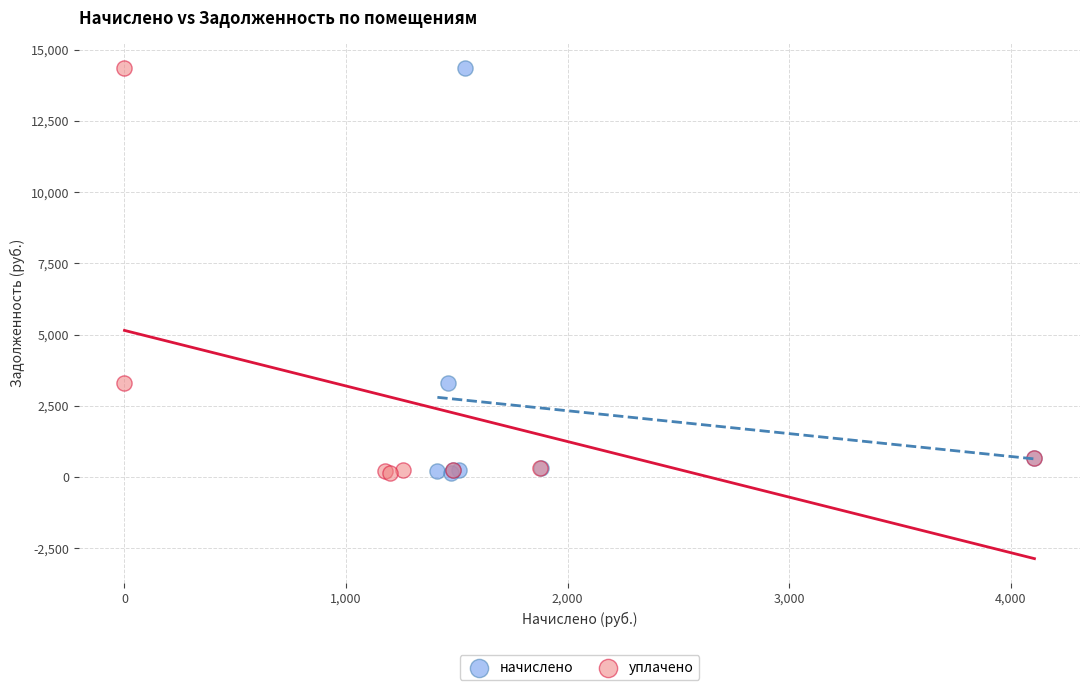

What are all the series names shown in the legend?

начислено, уплачено